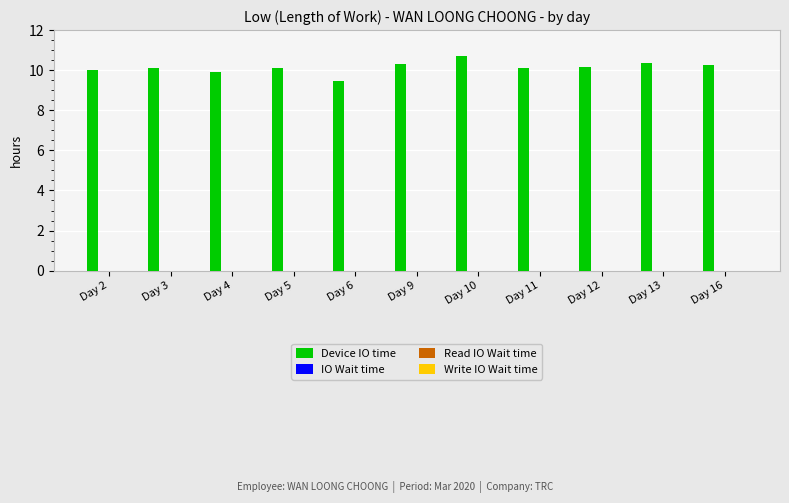

Reading left to right, transcribe all the data shown in this chart.

10.0	10.1	9.9	10.1	9.4	10.3	10.7	10.1	10.2	10.4	10.2